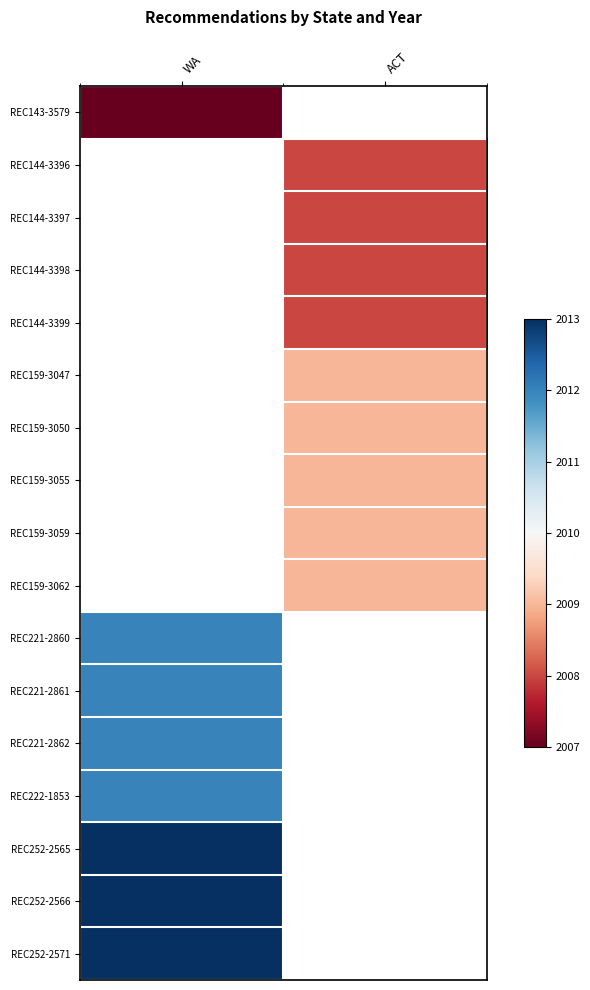

Which category has the lowest value across all series?

WA